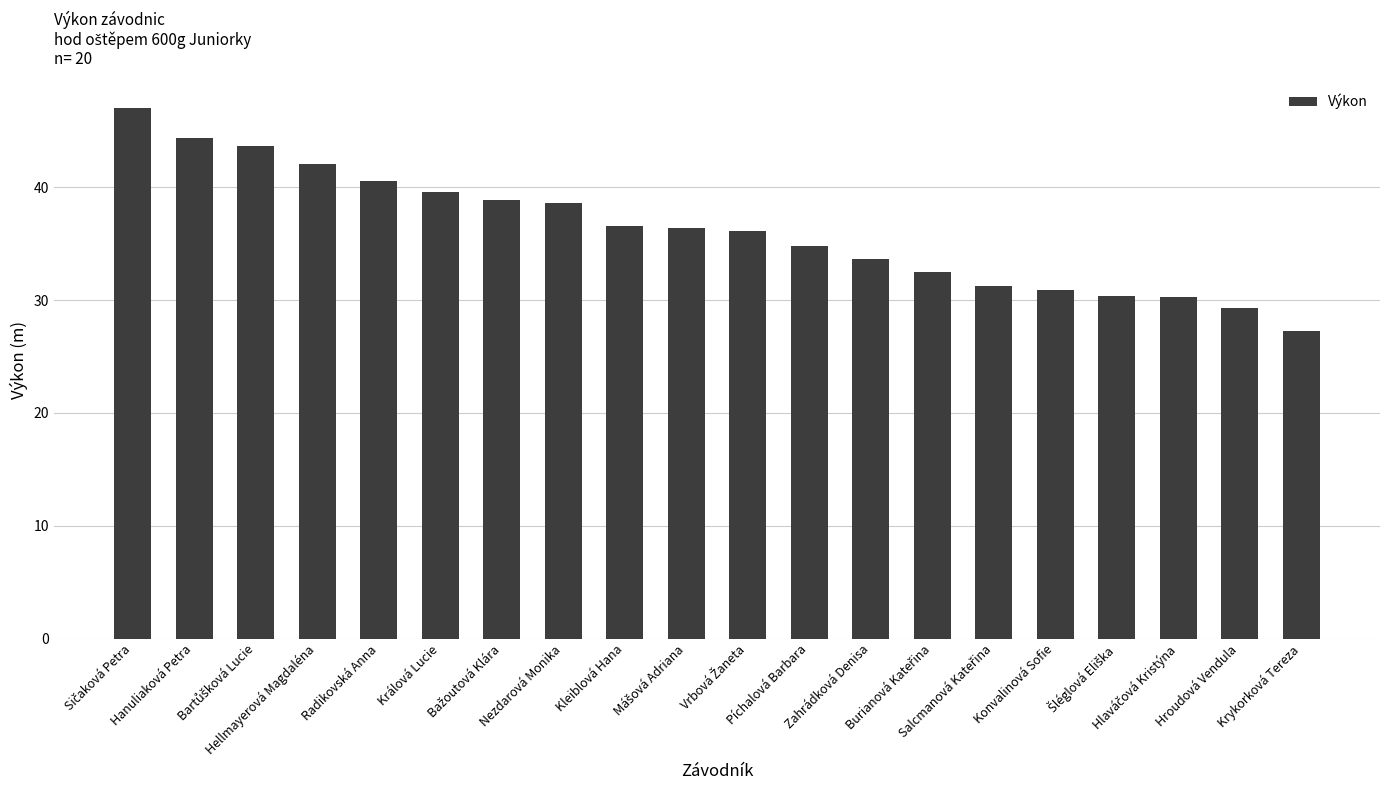

What is the value of the 13th bar from the left?

33.7